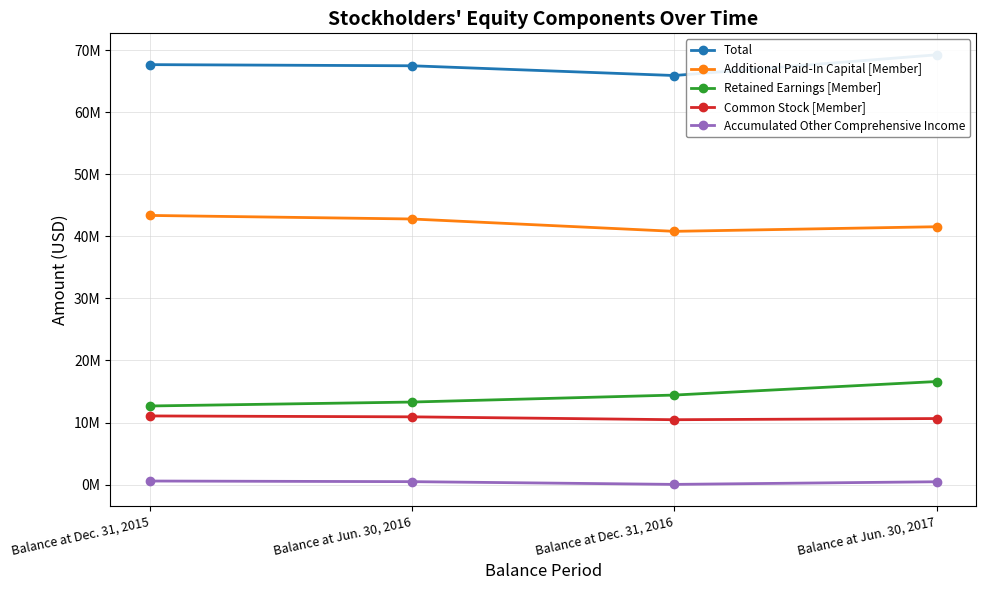

The value of Accumulated Other Comprehensive Income at Balance at Dec. 31, 2015 is 764040. True or false?

False